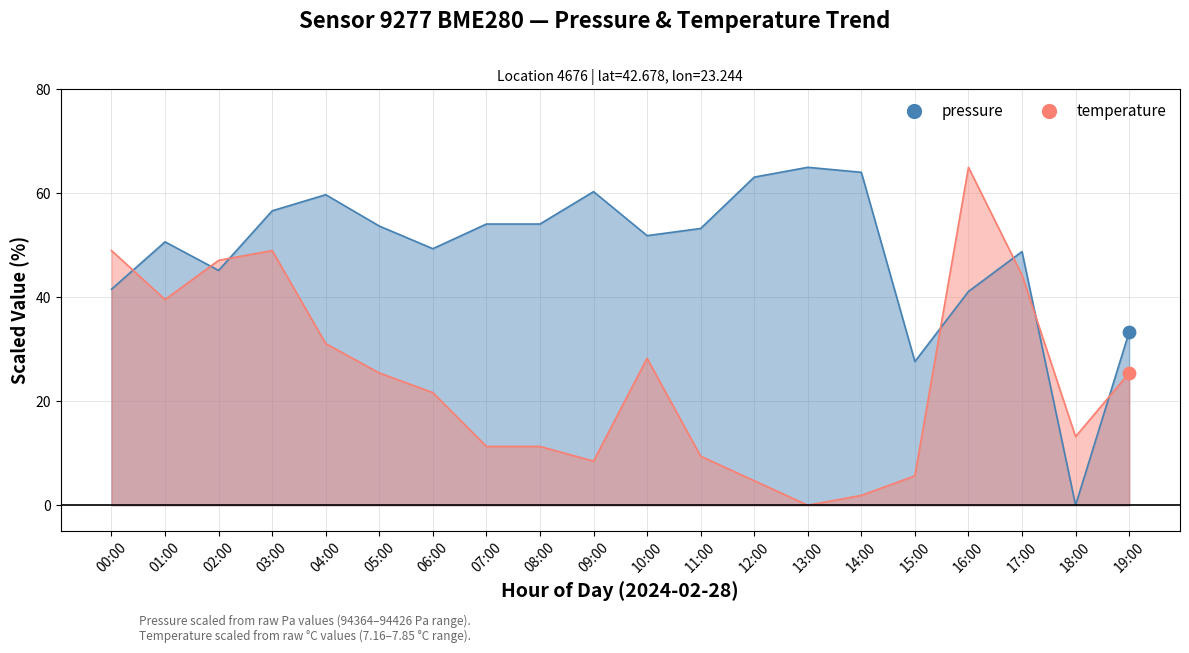

Which series has the largest Y range (max minus min)?

pressure